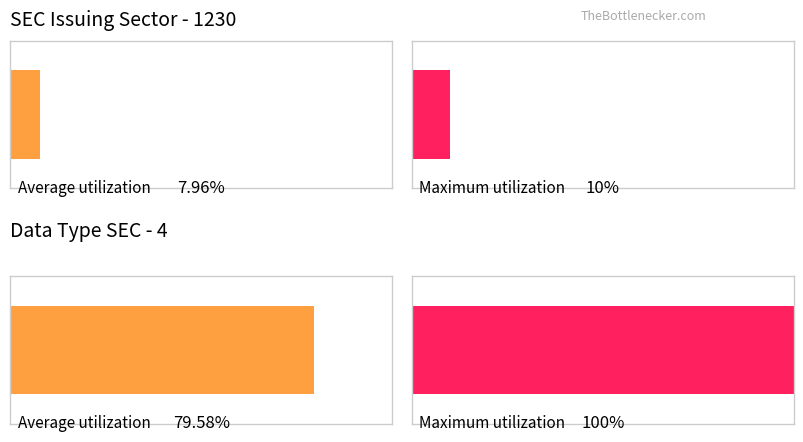

True or false: DECIMALS has a value of 5 at F.

False